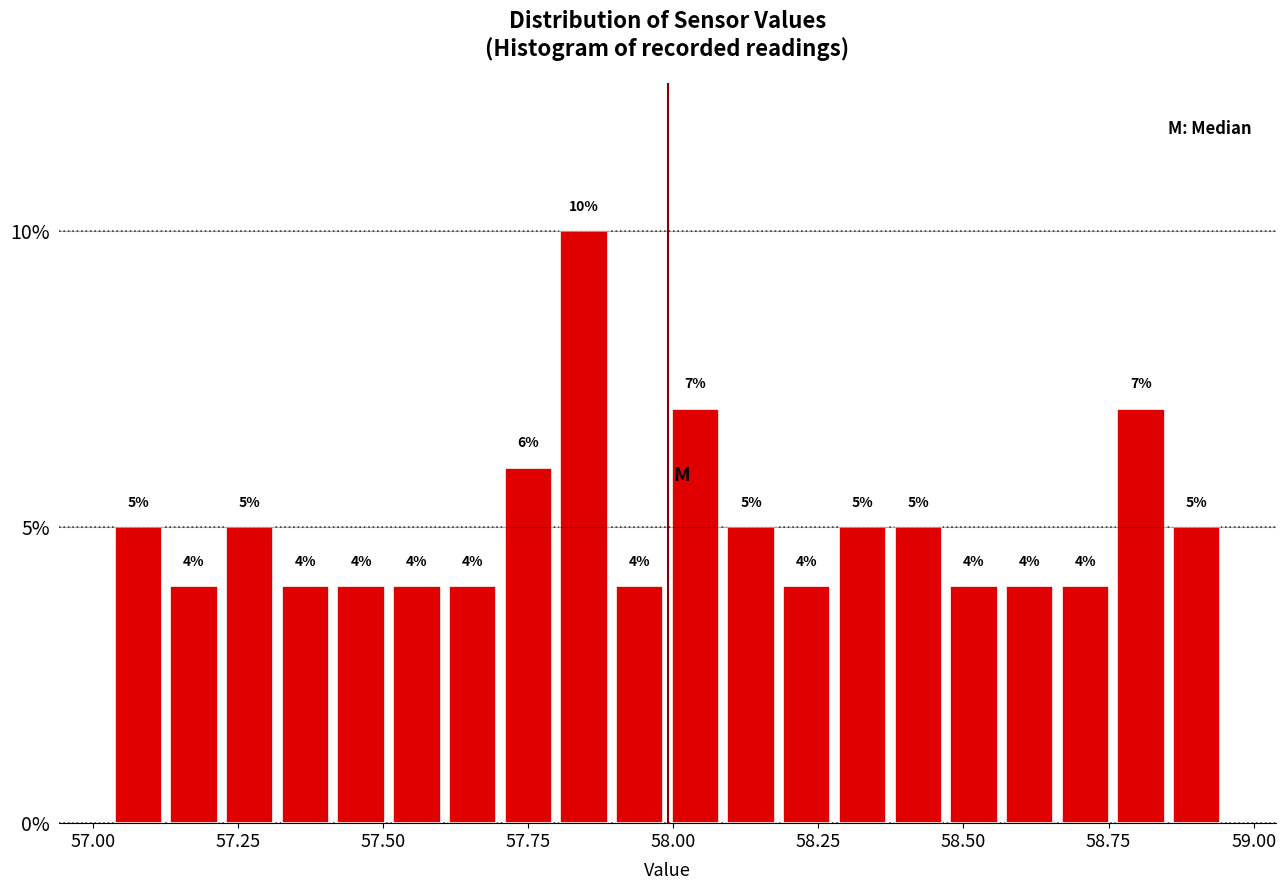

Around what value on the x-axis is the tallest bar? Give the approximate position of its centre, as read against the axis.

57.85